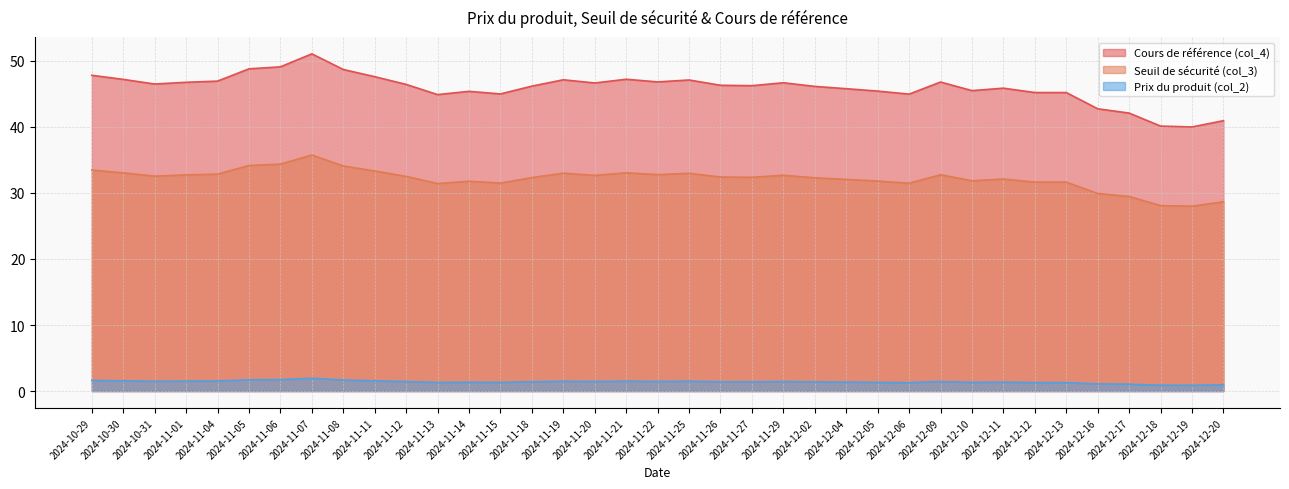

How many categories are shown in the chart?

37